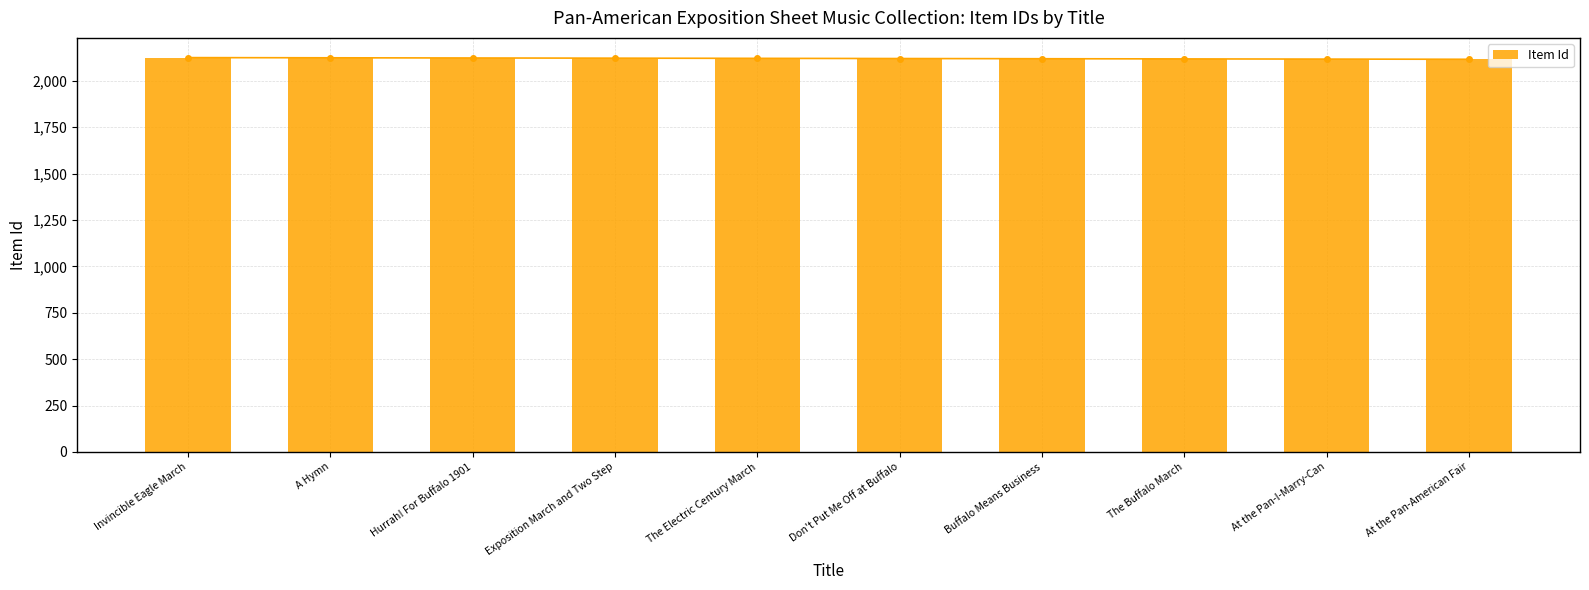

True or false: the data shows 1077 at The Buffalo March.

False